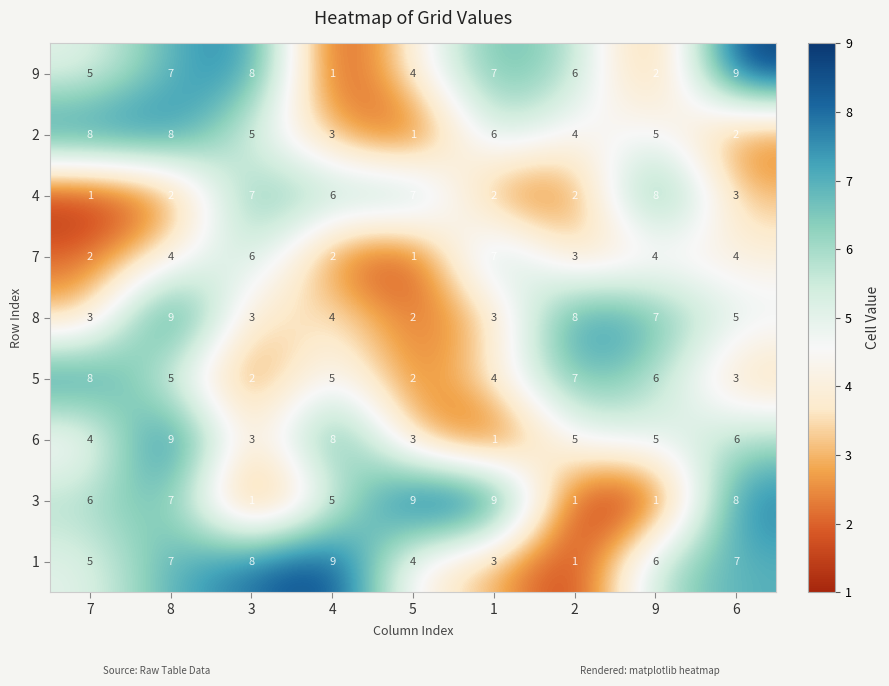

Count the number of data series in this chart.

9